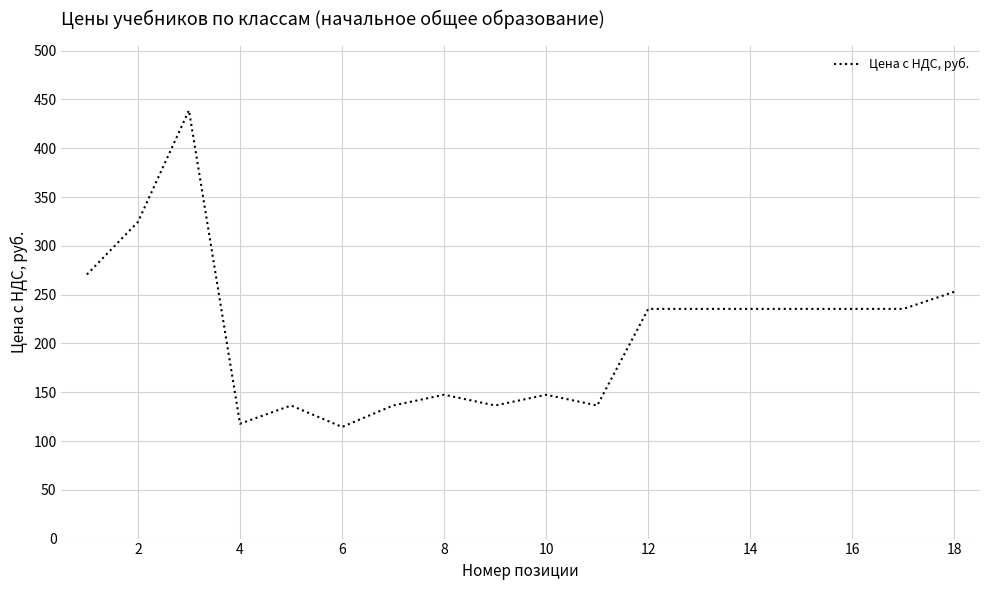

Reading right to left, transcribe all the data shown in this chart.

253.0	235.4	235.4	235.4	235.4	235.4	235.4	136.4	147.4	136.4	147.4	136.4	114.4	136.4	117.7	438.9	324.5	270.6